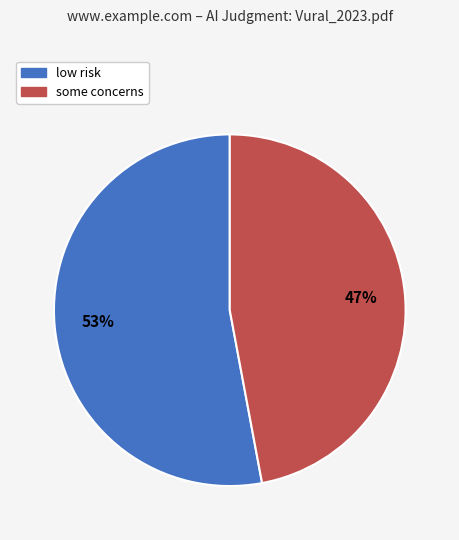

Count the number of slices in the pie.

2